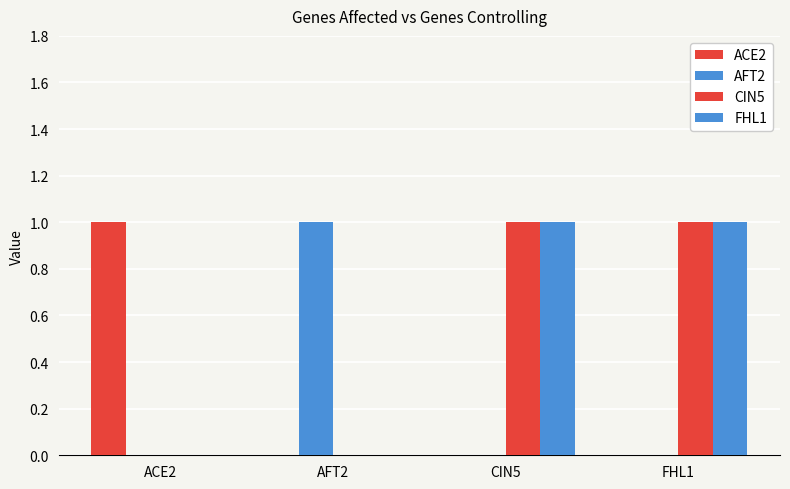

Which series has the largest range (max minus min)?

ACE2